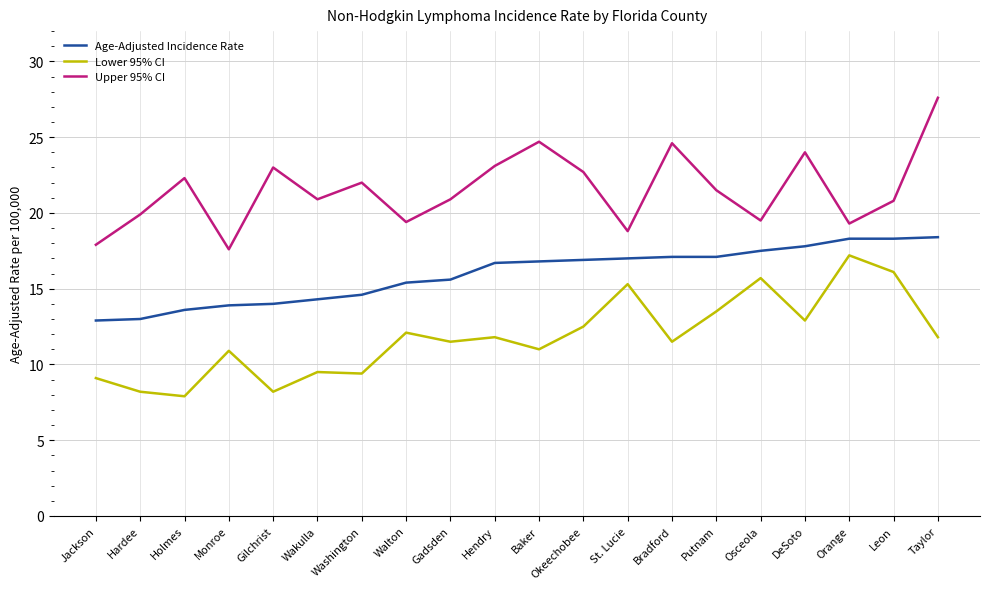

In Lower 95% CI, how many points are lower than both neighbors (excluding endpoints)?

7